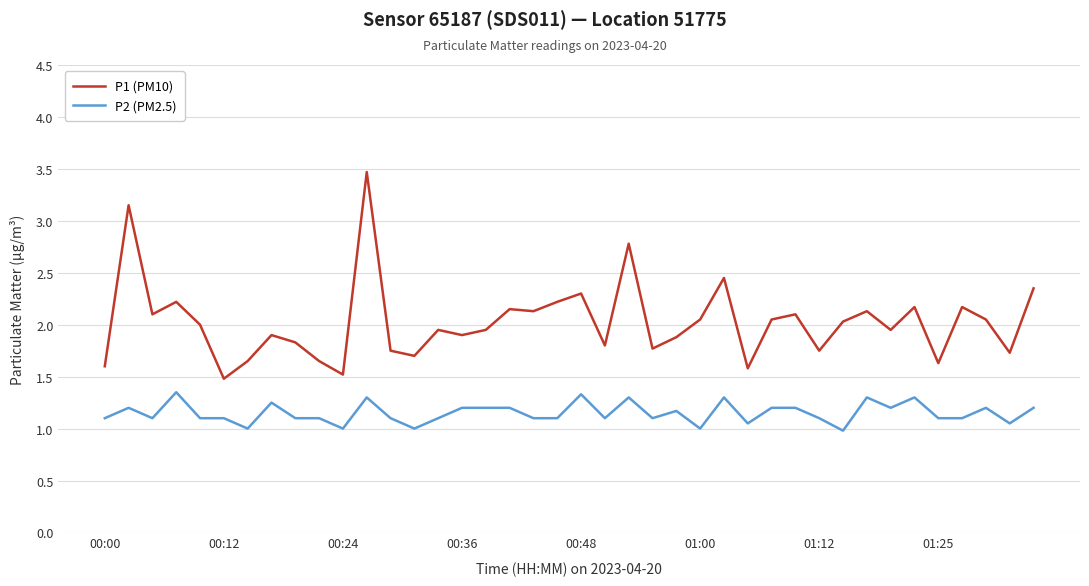

List the series in order of their overall mean, highest first.

P1 (PM10), P2 (PM2.5)